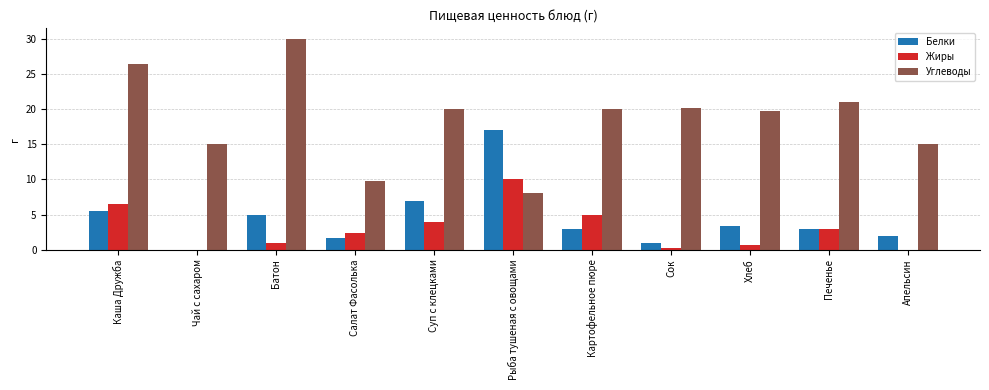

Between Батон and Хлеб, which series saw the biggest shift?

Углеводы